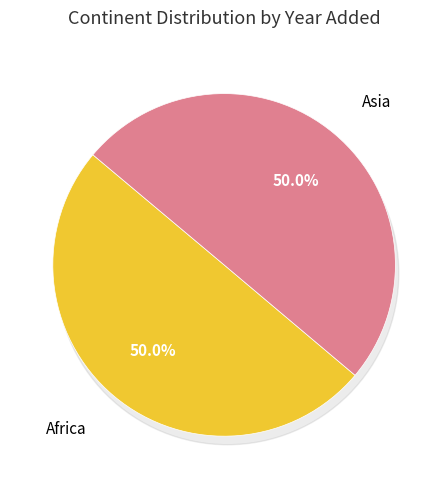

Do Asia and Africa together represent more than half of the pie?

Yes